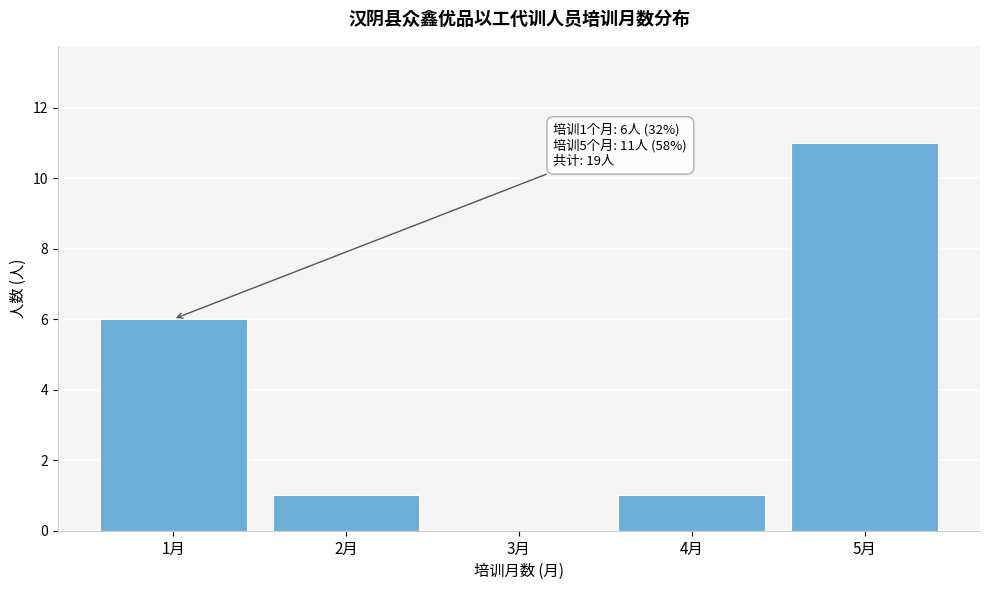

Reading left to right, list all the values displayed in this chart.

1月=6	2月=1	3月=0	4月=1	5月=11